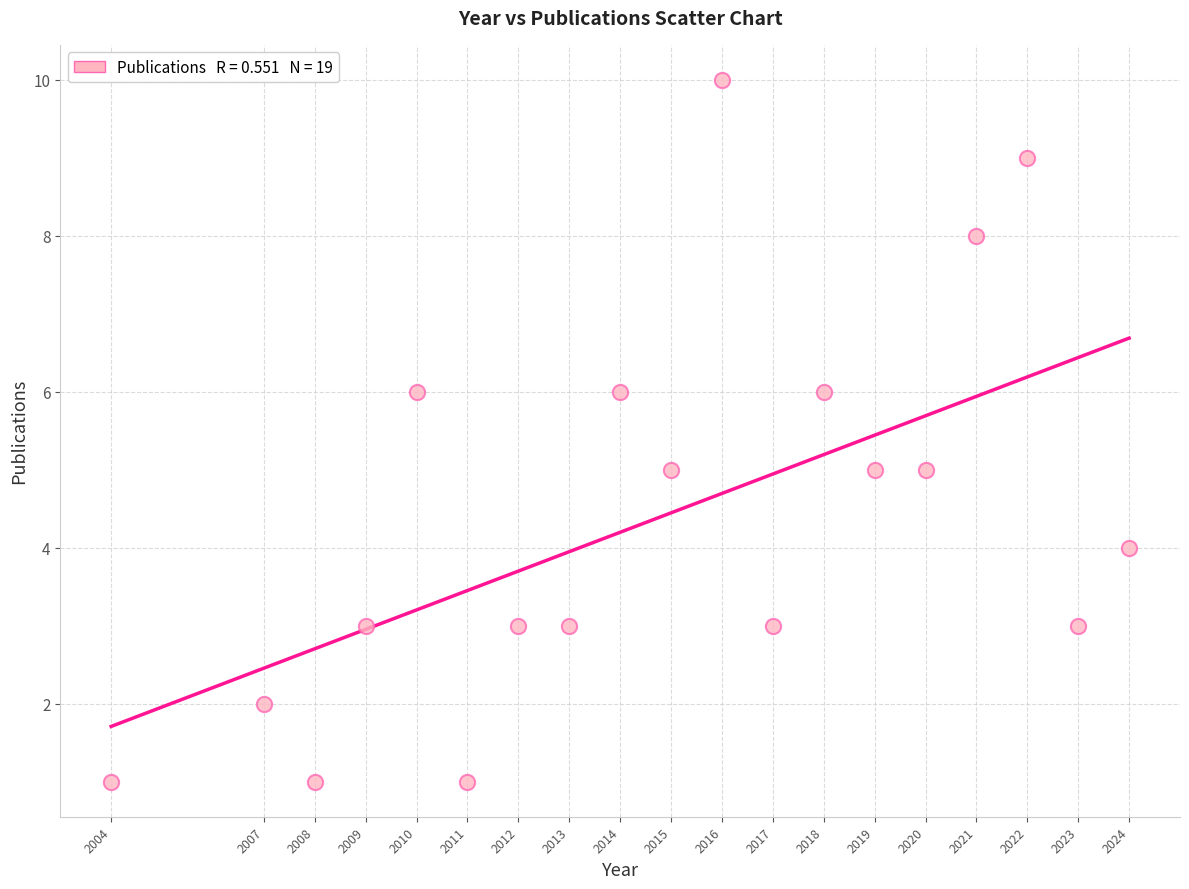

What is the range of Y values (max minus min)?

9